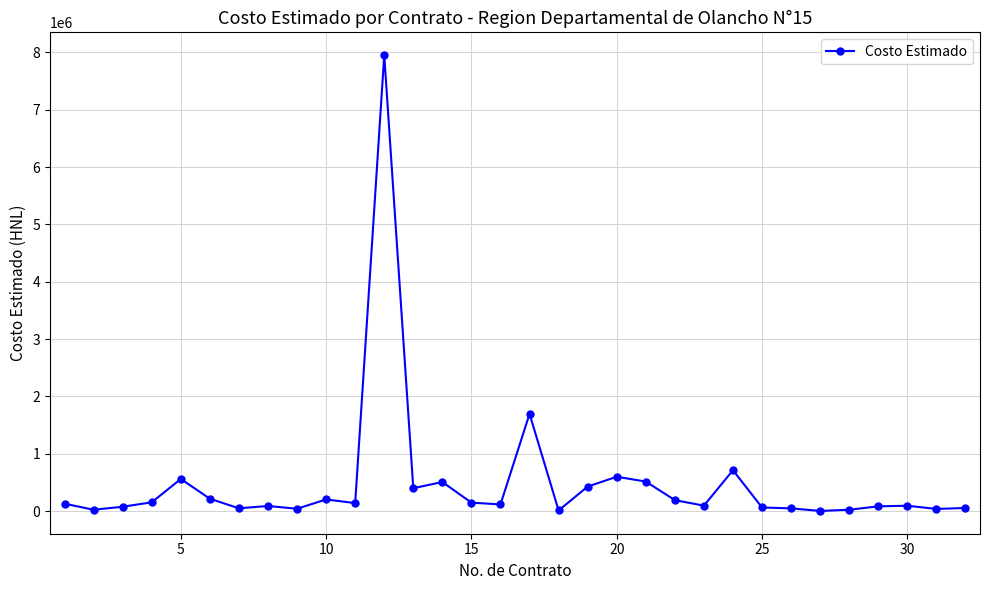

What is the maximum value shown in the chart?

7949566